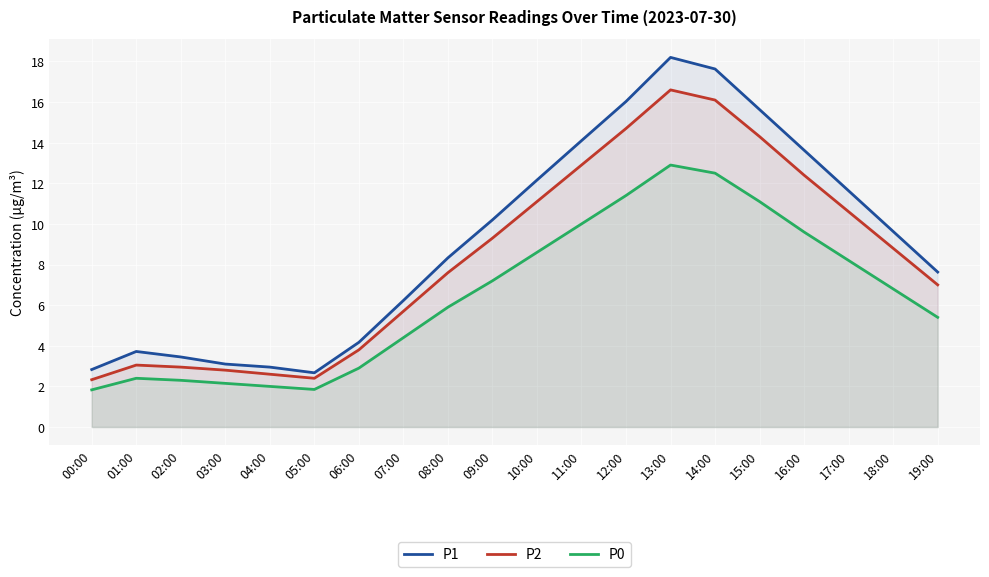

What value does the P0 series have at 04:00?

2.0